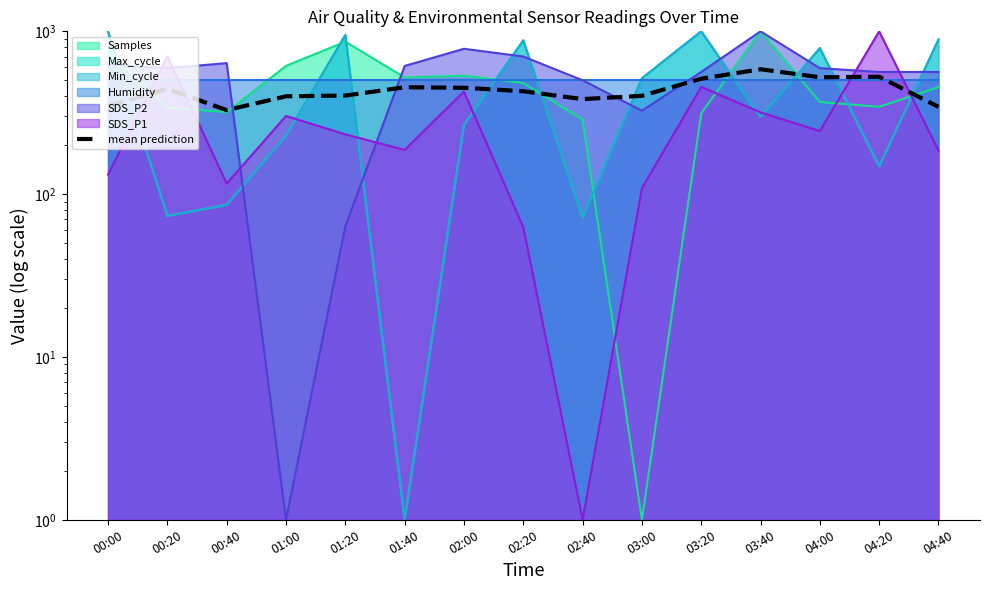

What is the difference between the values at 03:20 and 04:20?

14.4